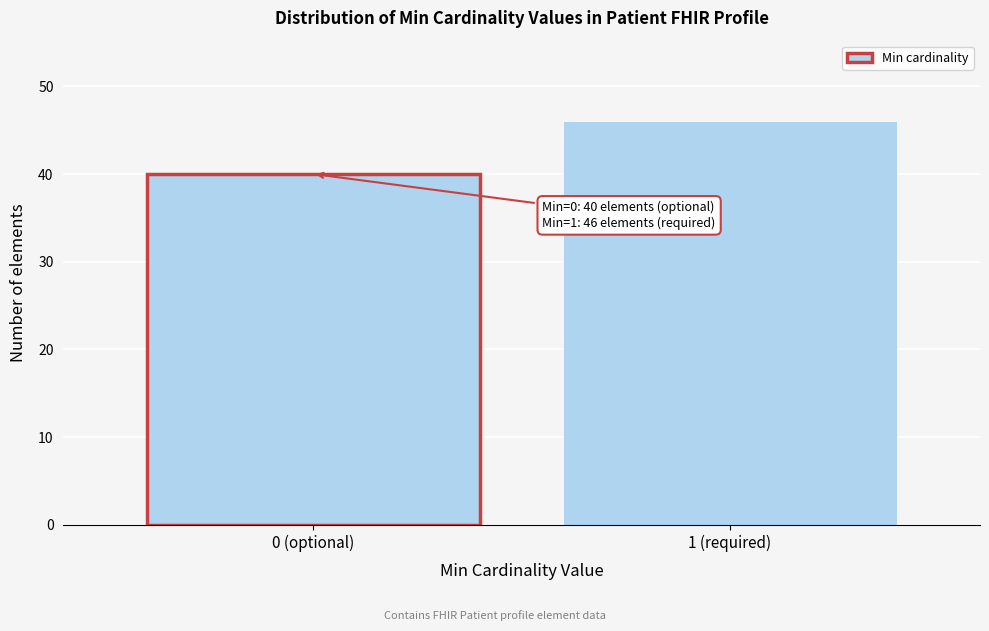

Reading left to right, extract all data points from this chart.

0 (optional)=40	1 (required)=46